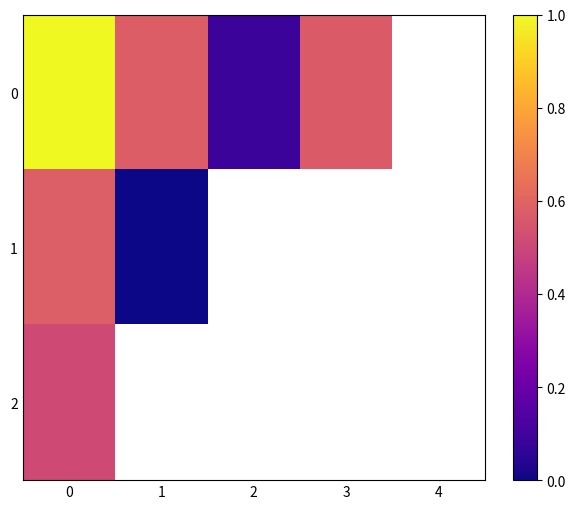

At 2, list the series in order from largest to smallest.

0, 1, 2